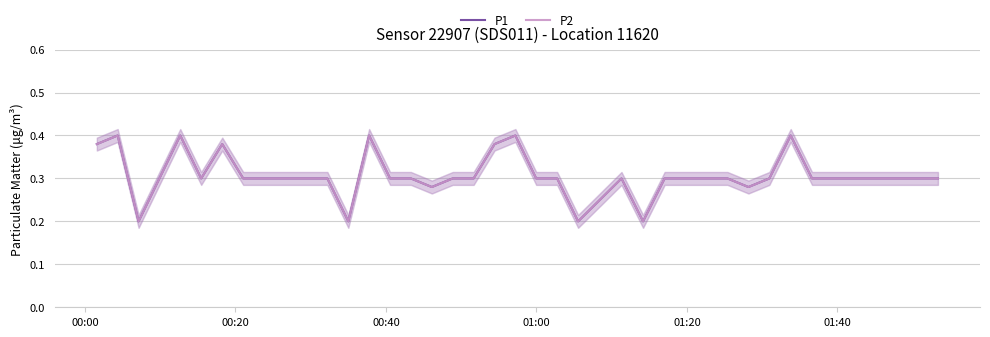

True or false: P1 has a value of 0.1 at 30.

False